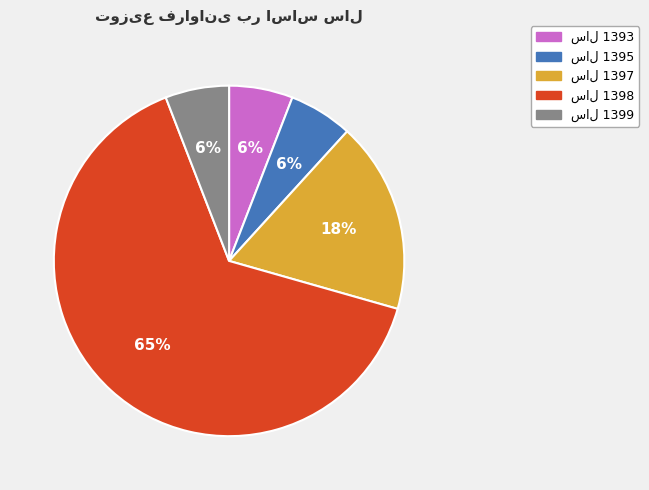

Does any single category account for the majority?

Yes